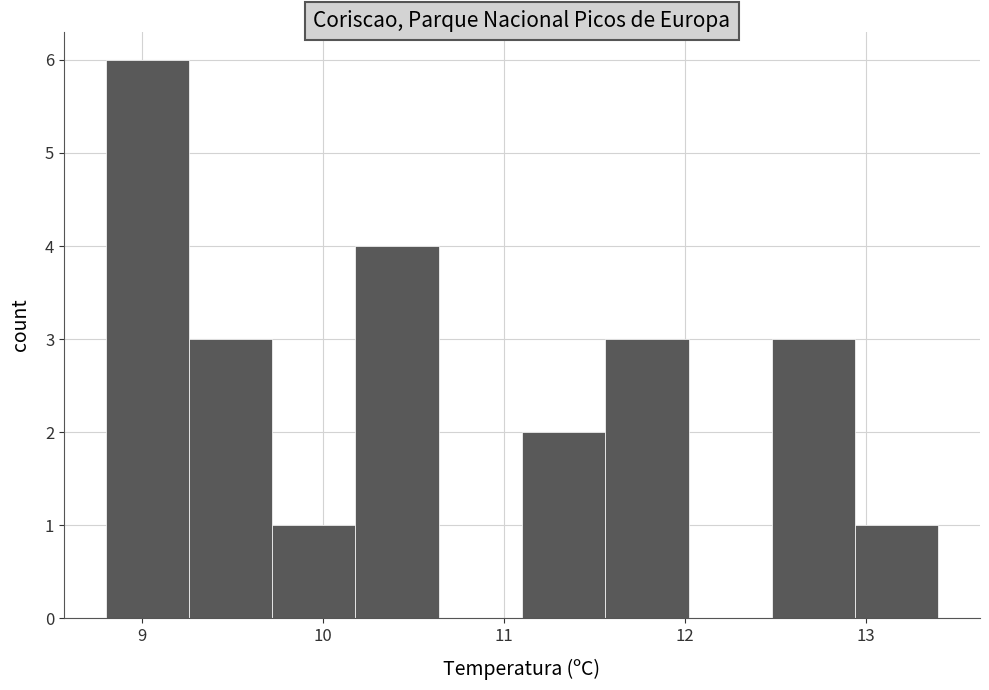

Which range on the x-axis has the tallest bar?

8.80 to 9.26